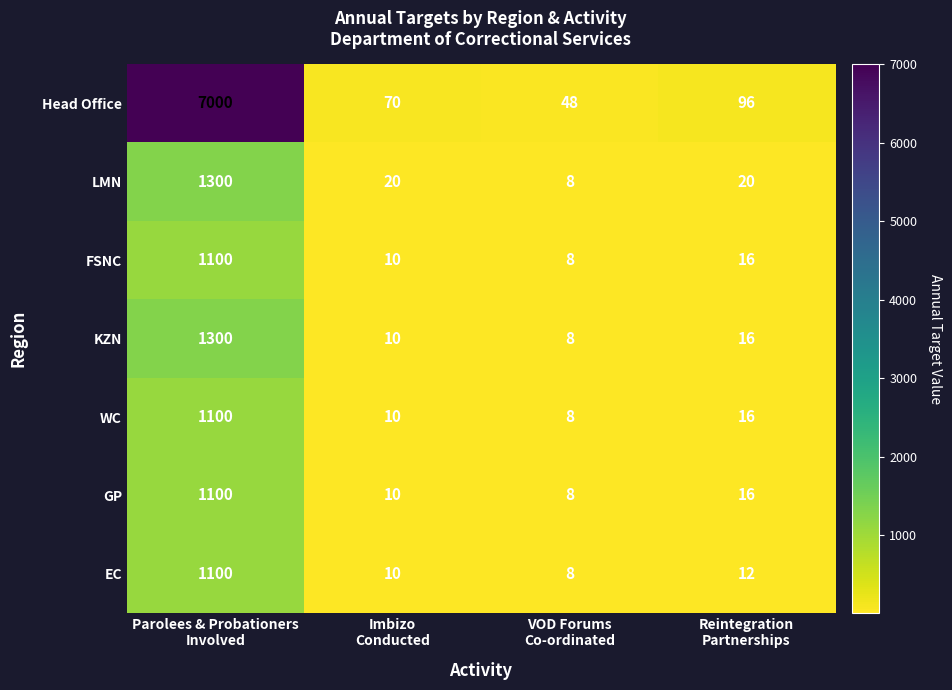

Which series has the widest spread of values?

Head Office